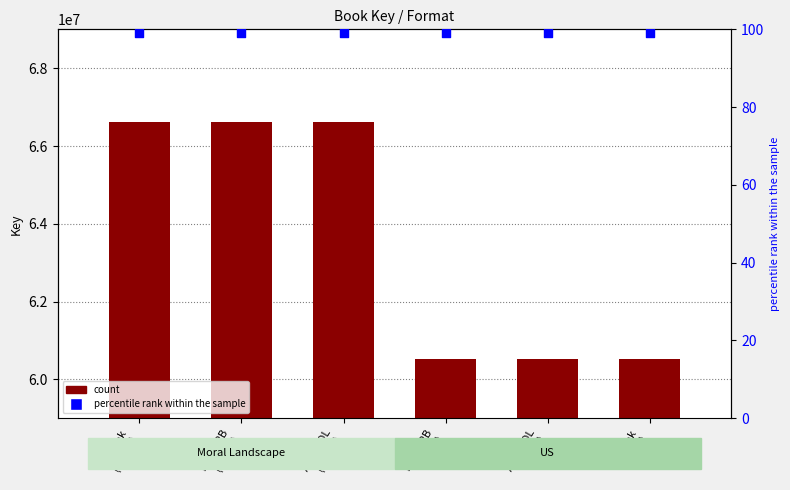

Which series contains the lowest Y value?

percentile rank within the sample